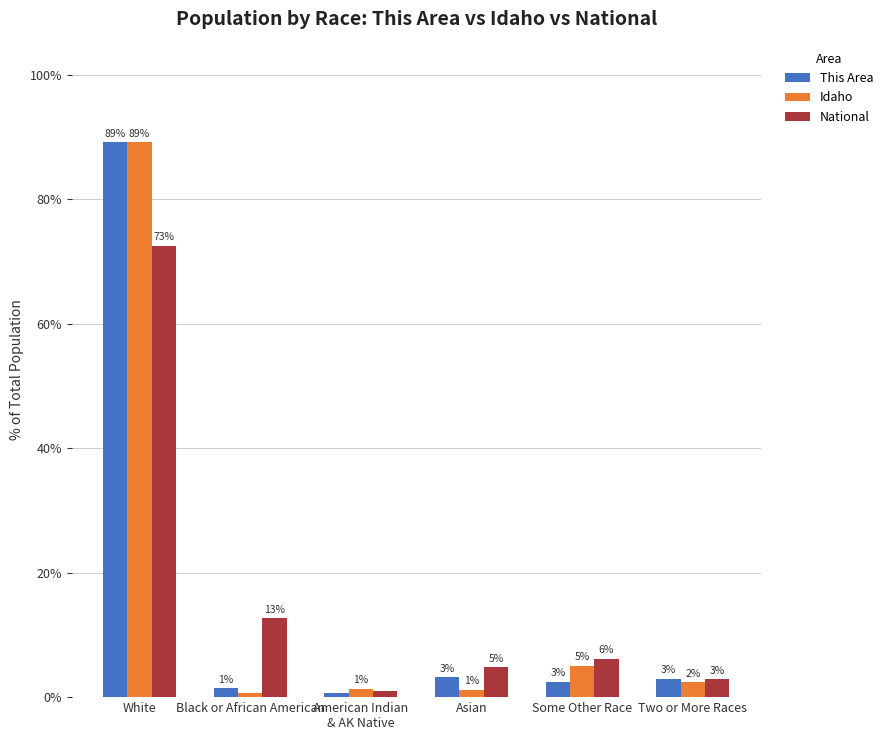

What position from the left is Some Other Race?

5